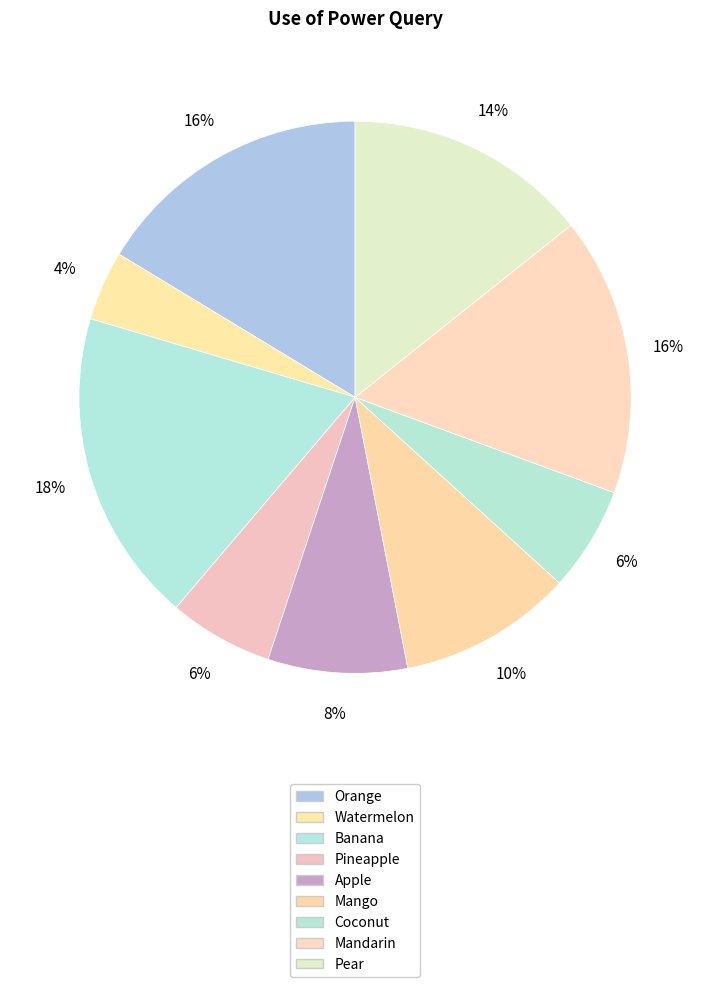

To the nearest percent, what percentage of the pie is Pineapple?

6%